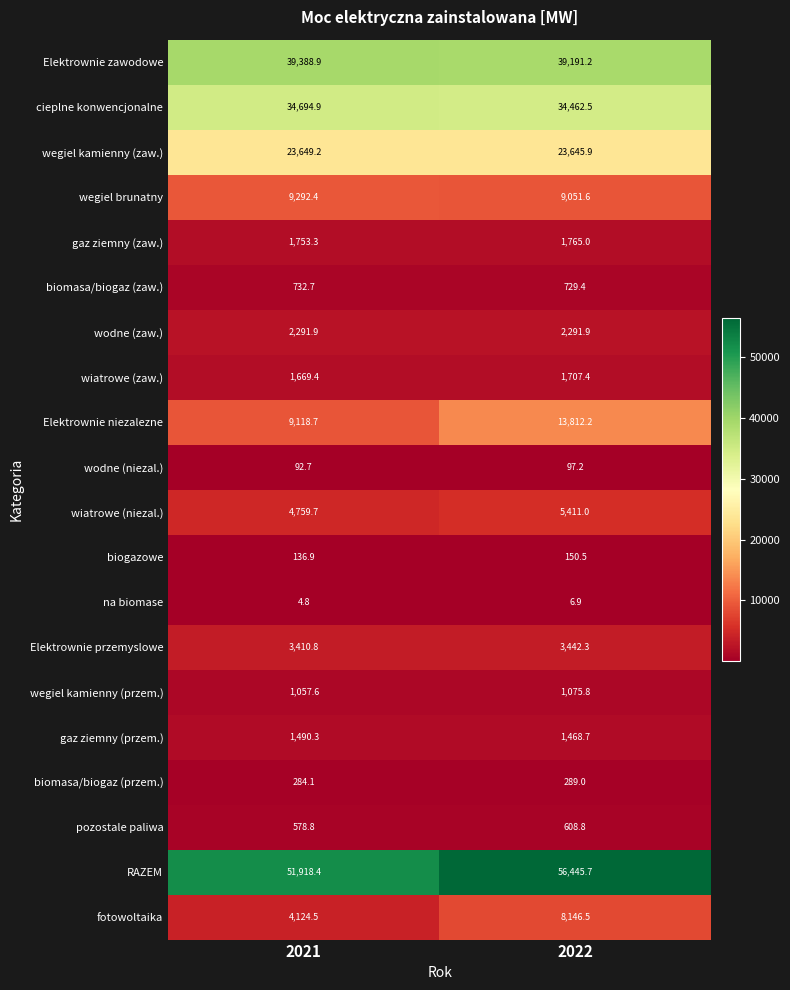

Where does the wegiel kamienny (zaw.) series first go above 23649?

2021